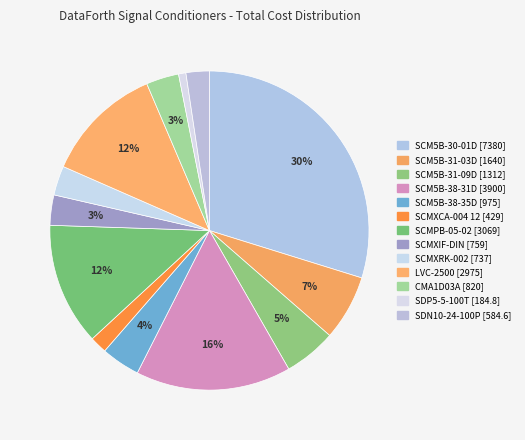

What is the smallest slice in the pie chart?

SDP5-5-100T [184.8]